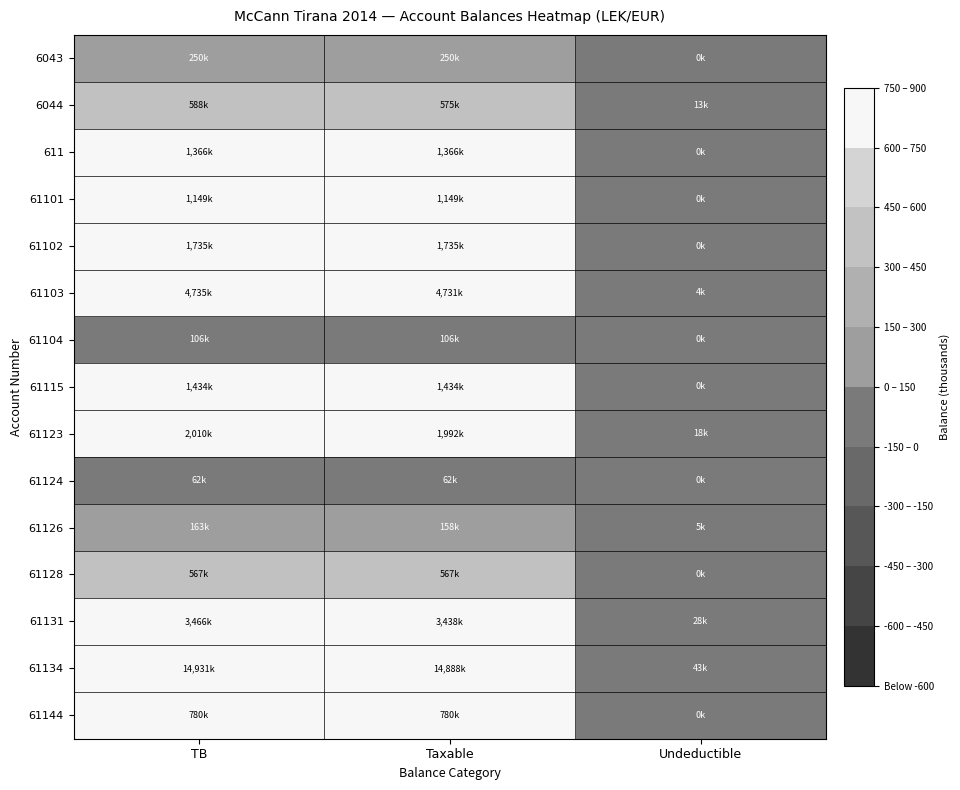

At which category does the chart reach its minimum across all series?

Undeductible